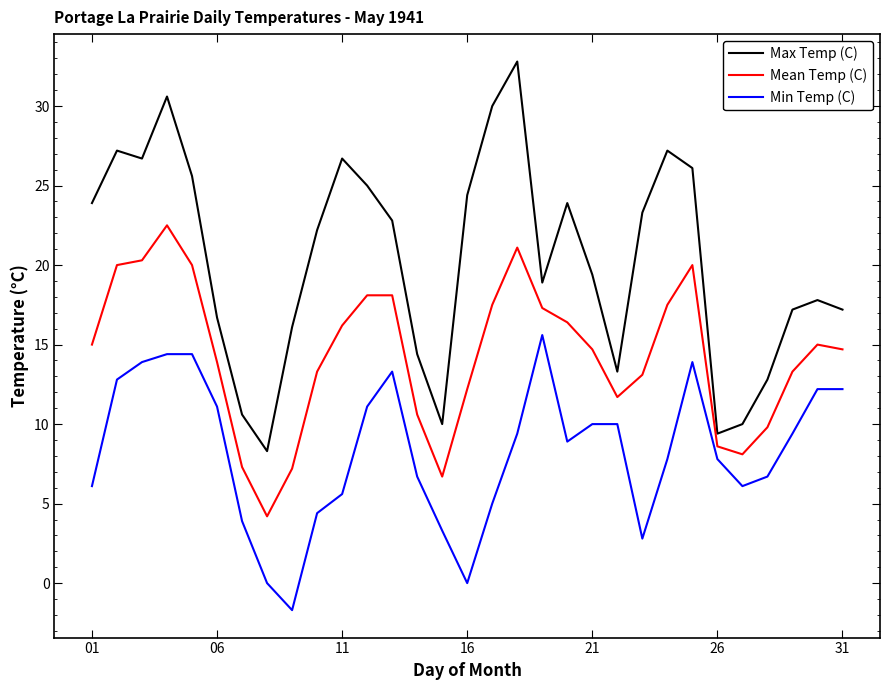

Rank the series by their maximum value, from highest to lowest.

Max Temp (C), Mean Temp (C), Min Temp (C)